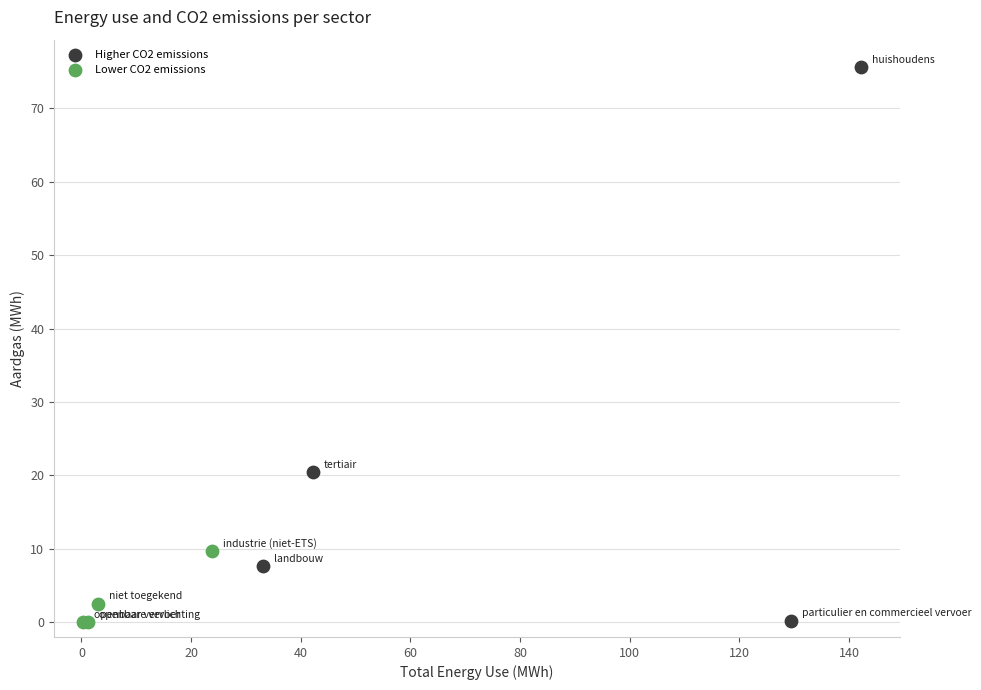

Which series has the widest spread of Y values?

Higher CO2 emissions